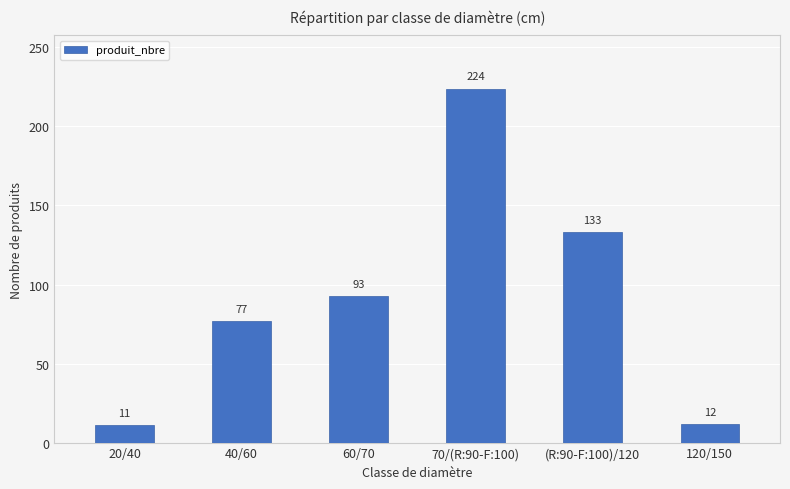

Does the chart contain stacked bars?

No